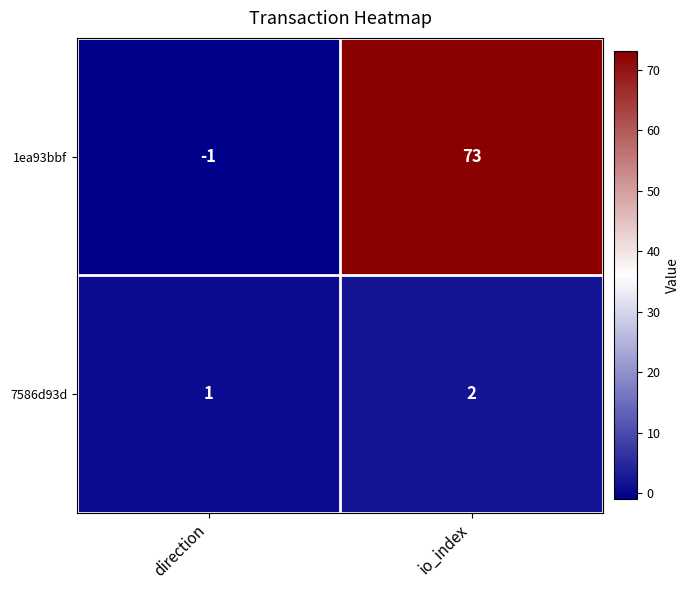

List the series in order of their peak value, highest first.

1ea93bbf, 7586d93d